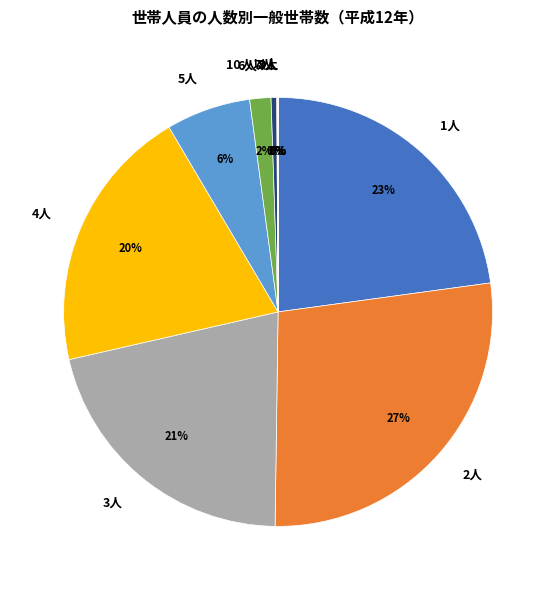

Approximately how many times larger is the value at 3人 compared to 7人?

49.9